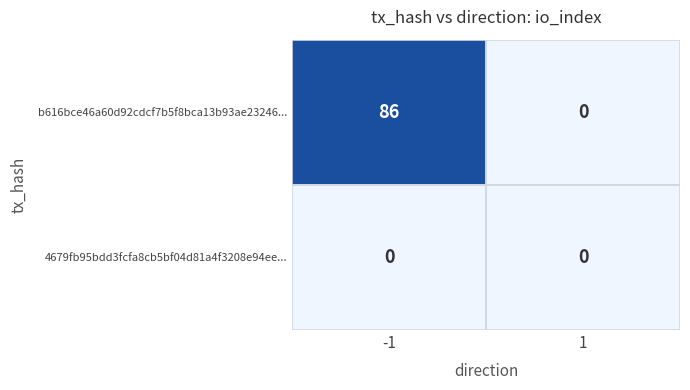

Which series has the largest total across all categories?

b616bce46a60d92cdcf7b5f8bca13b93ae23246...